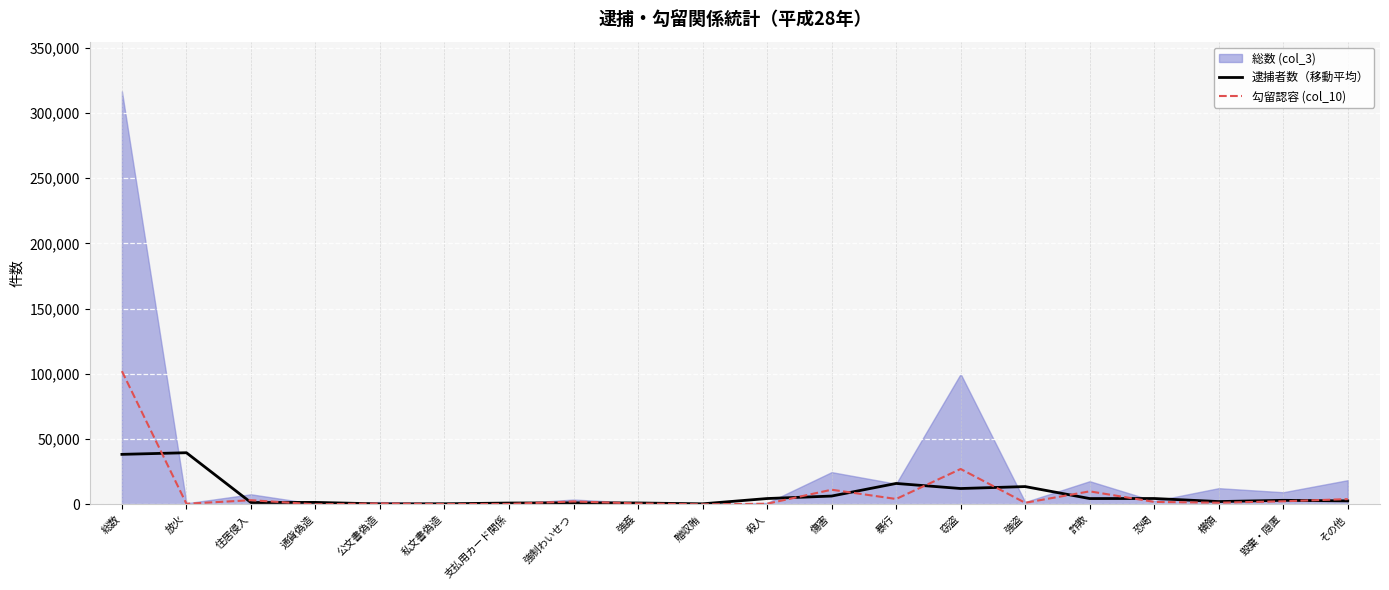

What is the difference between the maximum and minimum values in the 勾留認容 (col_10) series?

102061.0